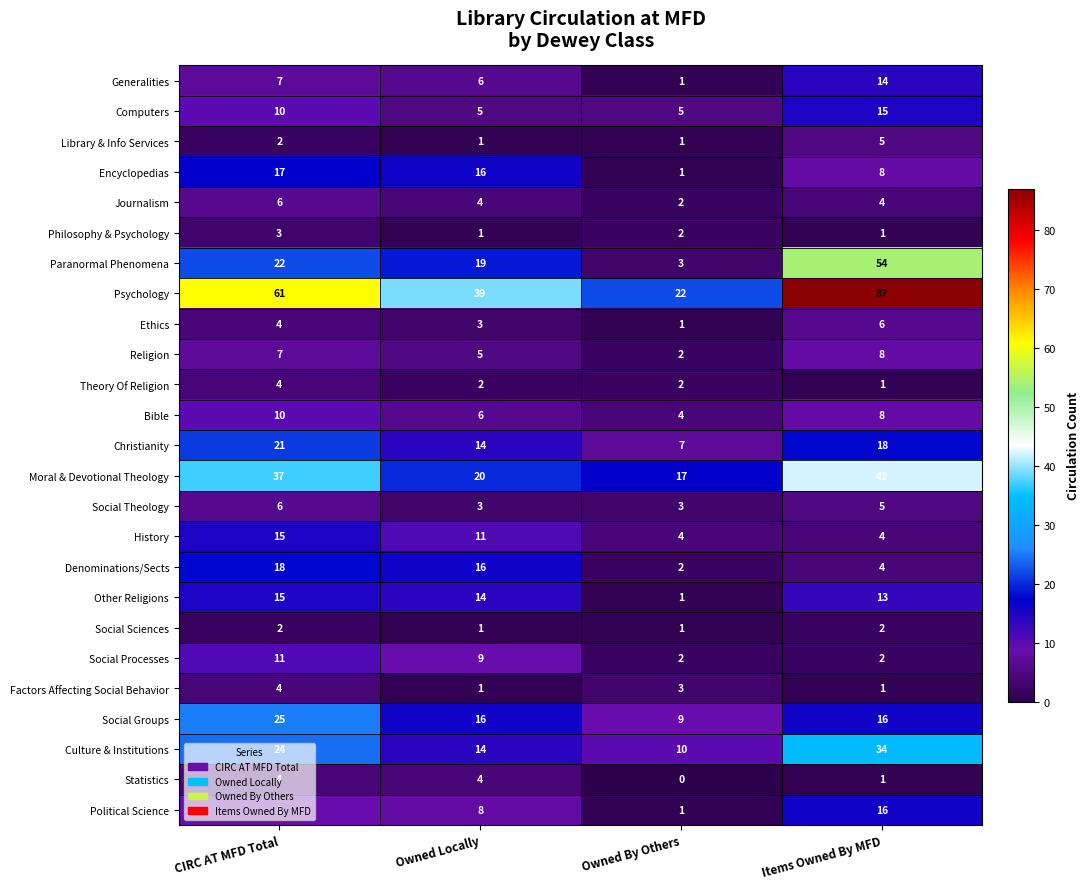

What is the difference between the maximum and minimum values in the Christianity series?

14